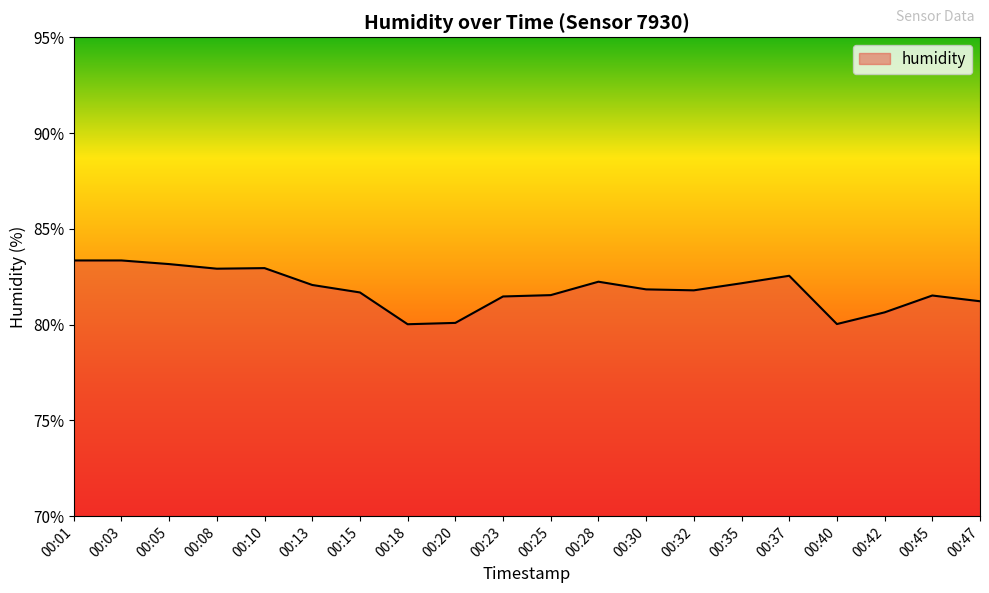

What is the minimum value shown in the chart?

80.0